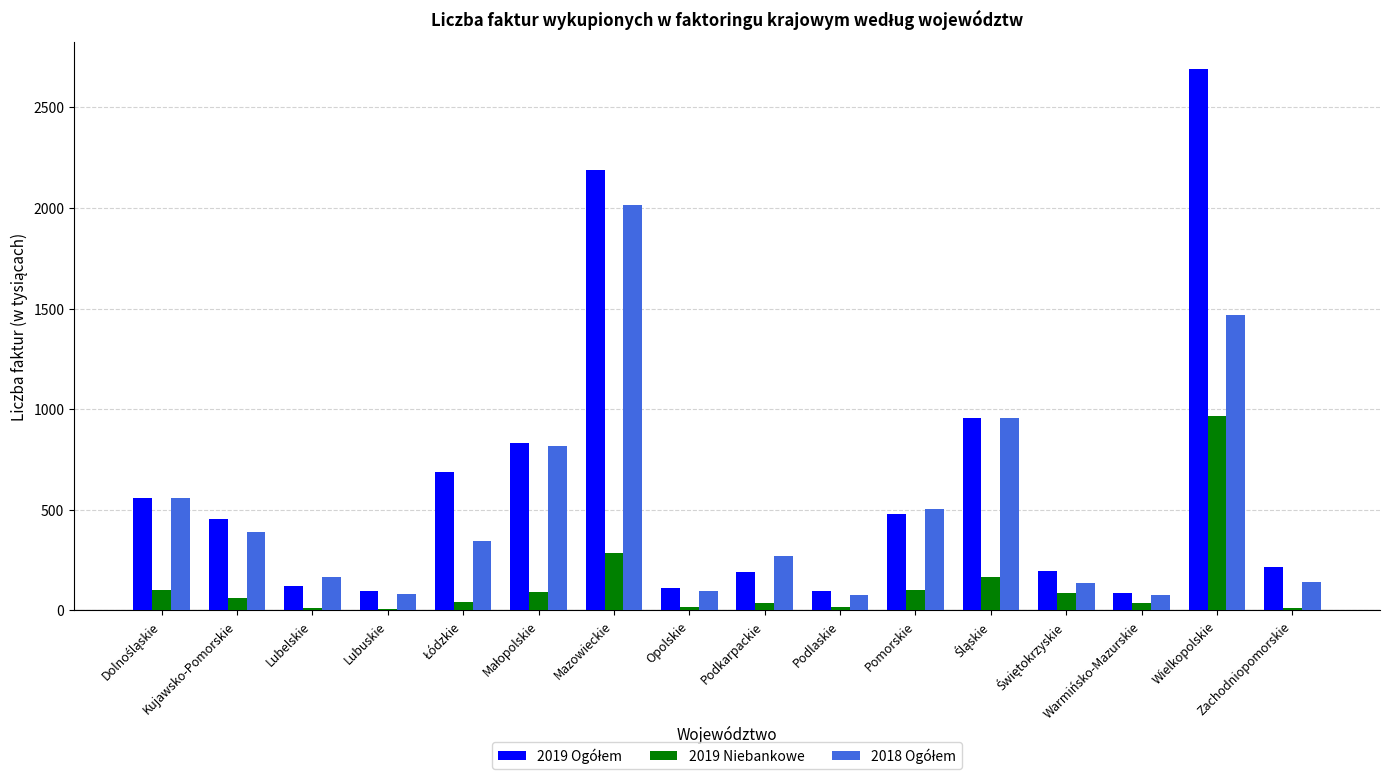

What is the sum of all 2019 Niebankowe values?

2039.8